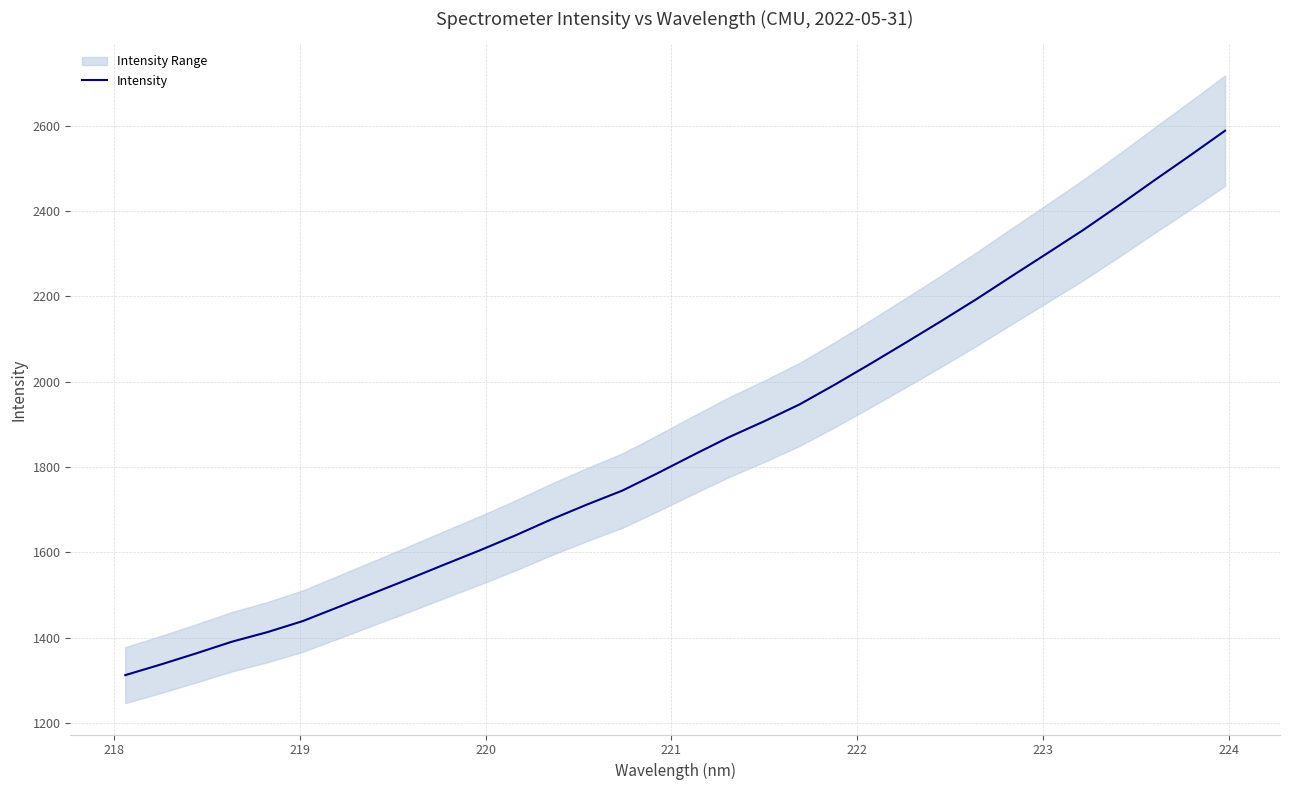

What is the lowest value of the Intensity series?

1312.4